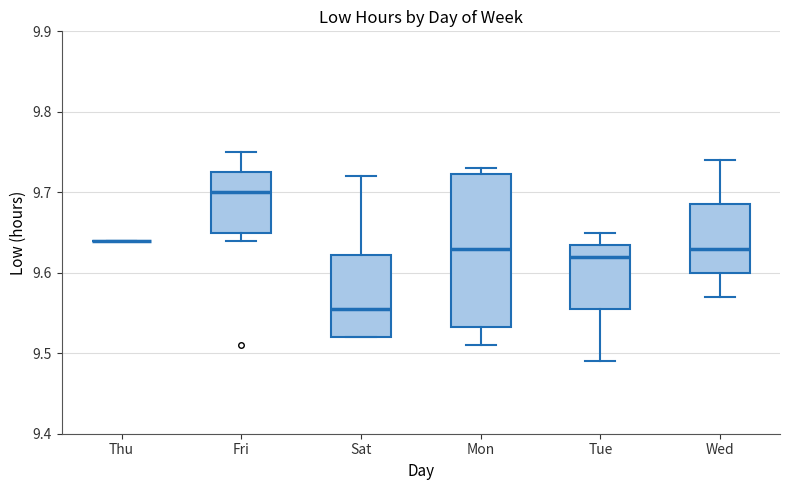

Reading left to right, transcribe this box plot: for each box, give where its median line is, the range the box spans, and where its two whiskers end, as read against the y-axis. The values are not printed on the chart, so give them approximately, as read against the axis.

Thu: box collapsed to a line at 9.64, whiskers 9.64 to 9.64
Fri: median 9.70, box 9.65 to 9.73, whiskers 9.64 to 9.75
Sat: median 9.56, box 9.52 to 9.62, whiskers 9.52 to 9.72
Mon: median 9.63, box 9.53 to 9.72, whiskers 9.51 to 9.73
Tue: median 9.62, box 9.56 to 9.64, whiskers 9.49 to 9.65
Wed: median 9.63, box 9.60 to 9.69, whiskers 9.57 to 9.74